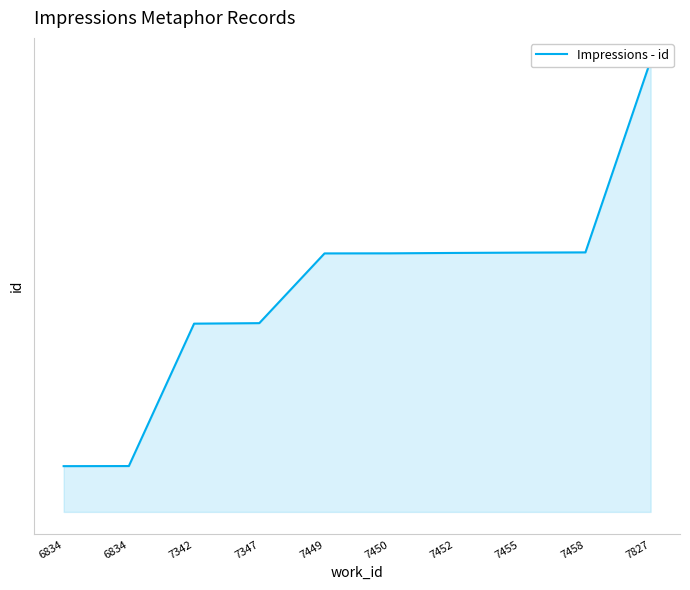

Is it true that the value at 7827 is 8280?

False